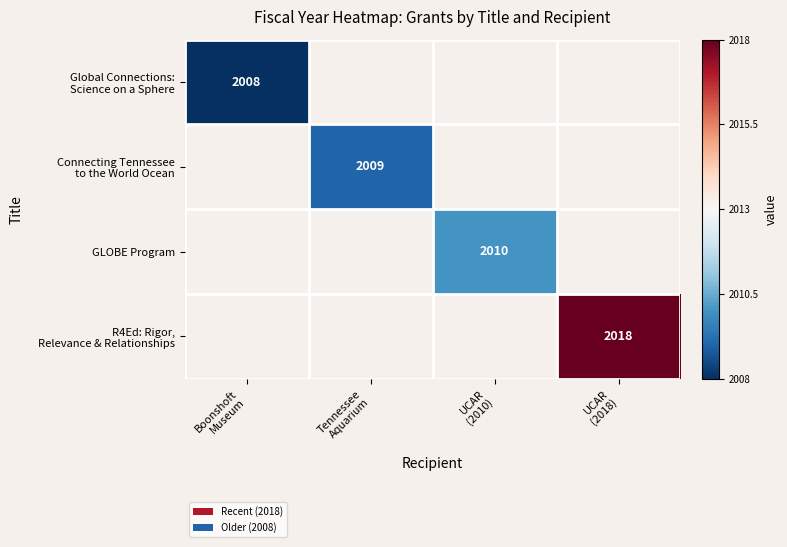

Which series has the widest spread of values?

Global Connections: Science on a Sphere